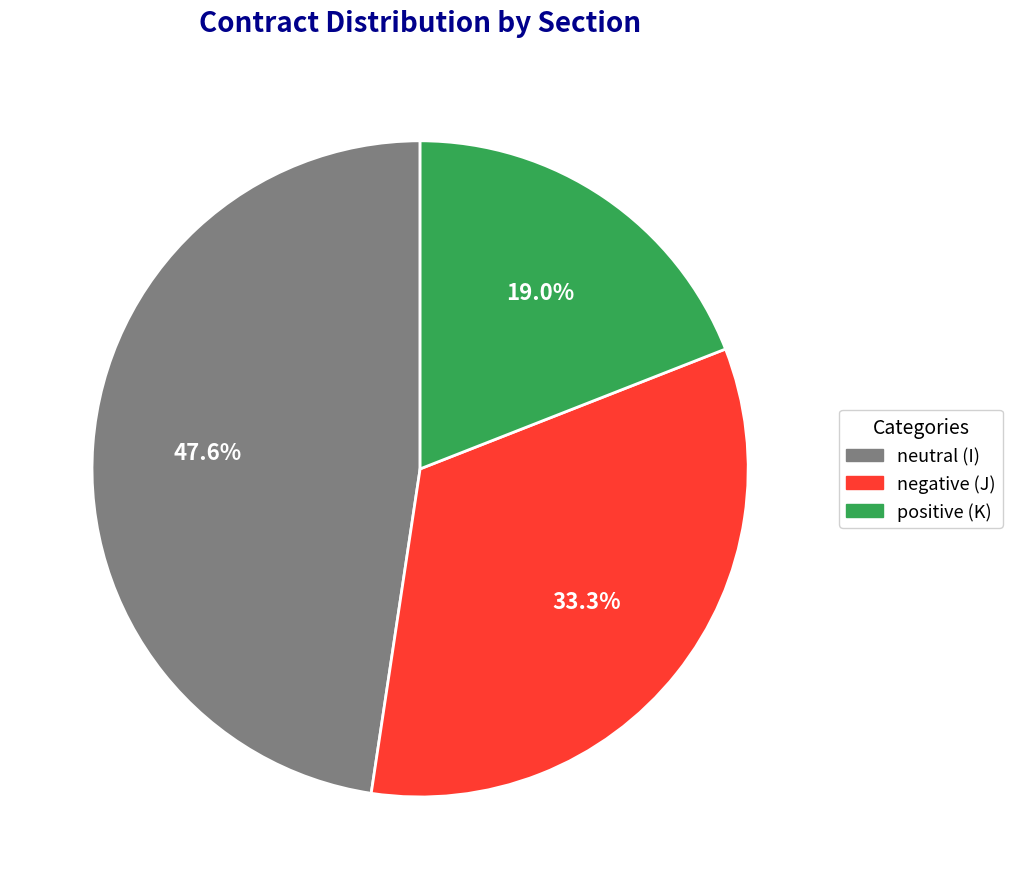

Does positive (K) account for over 50% of the chart?

No